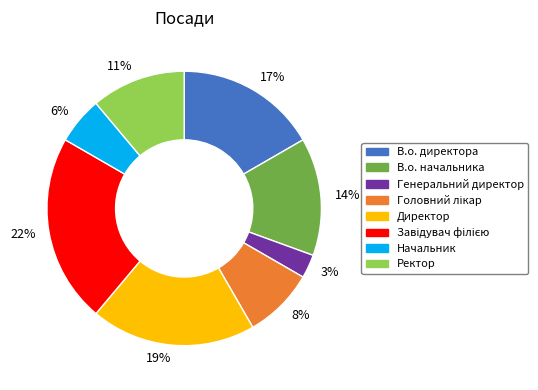

Which slice is the smallest?

Генеральний директор